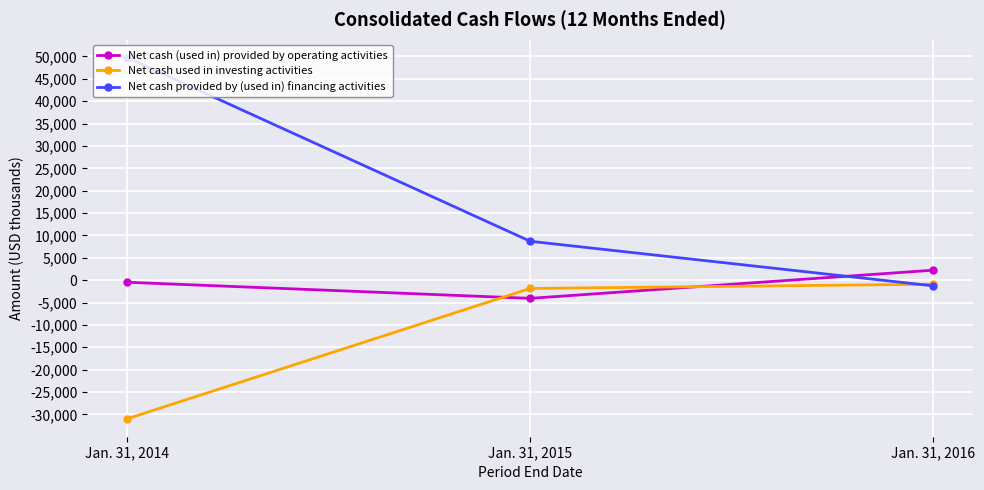

Rank the categories by Net cash provided by (used in) financing activities value from lowest to highest.

Jan. 31, 2016, Jan. 31, 2015, Jan. 31, 2014